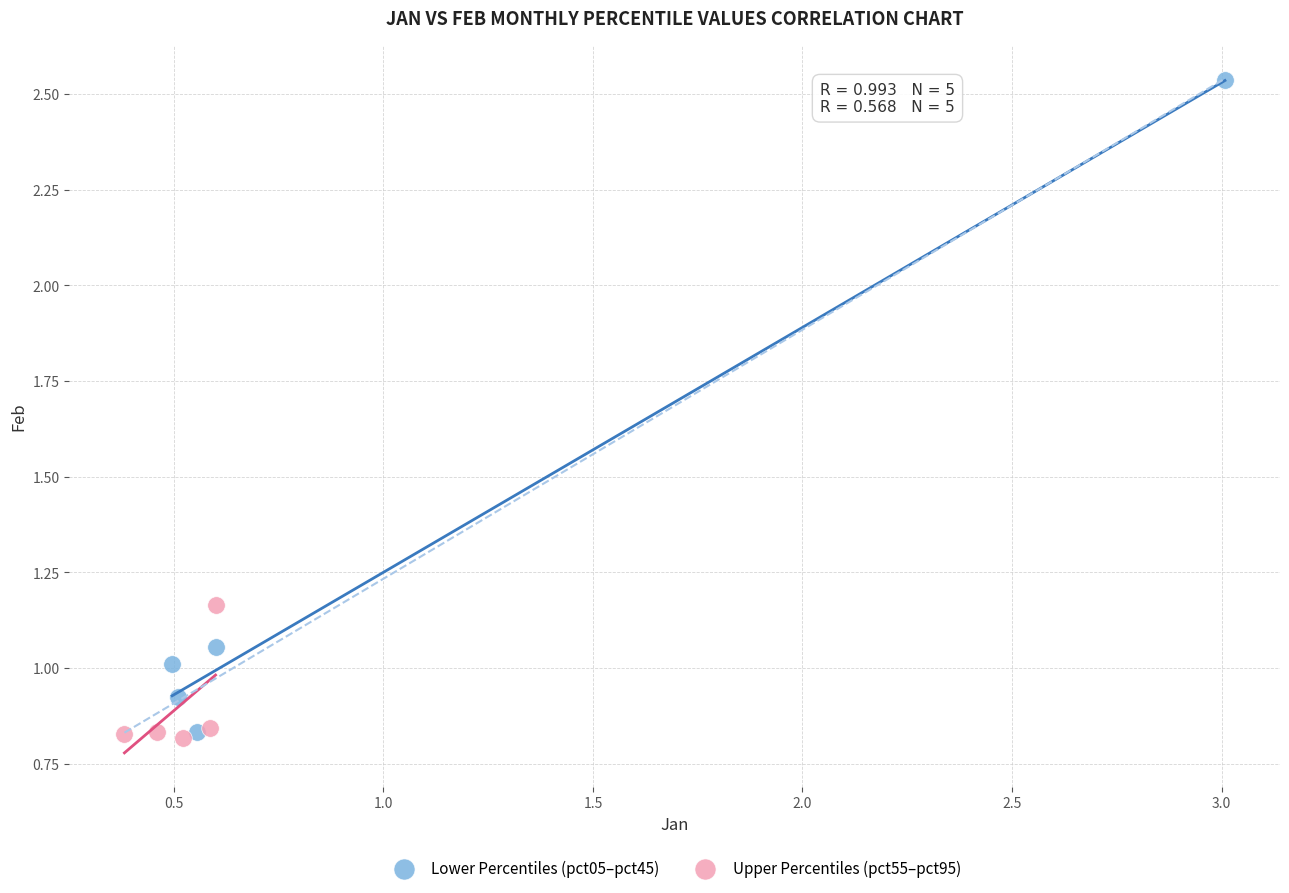

Which series has the widest spread of Y values?

Lower Percentiles (pct05–pct45)